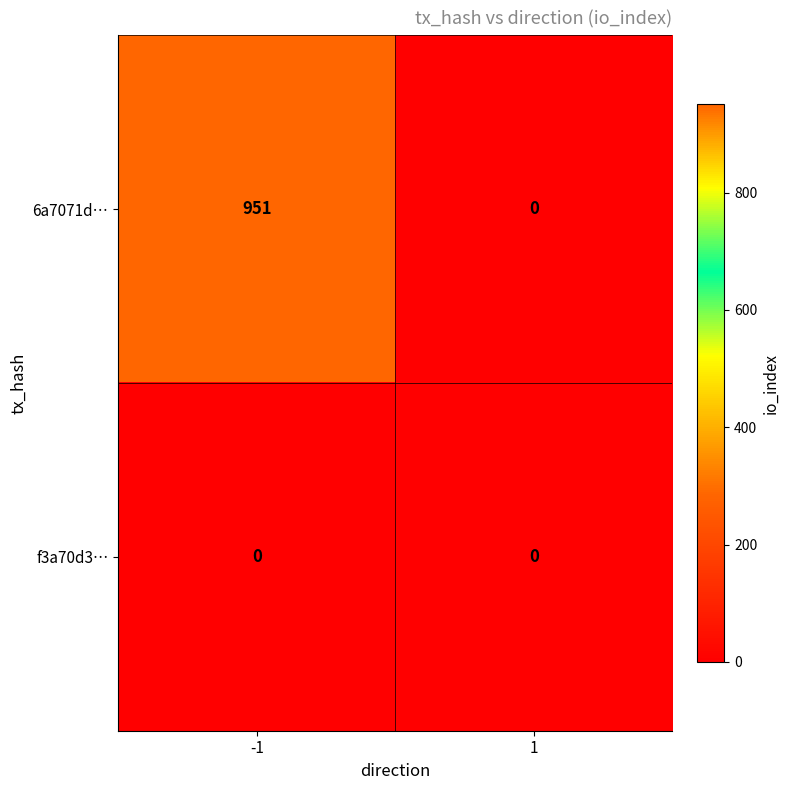

How many series are shown in this chart?

2